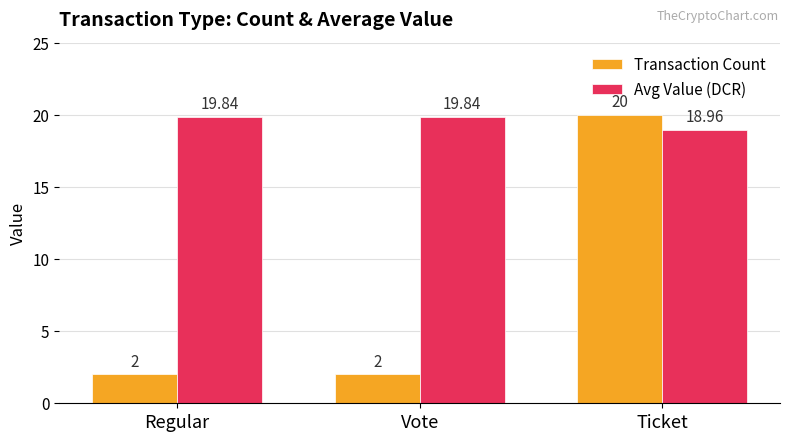

What is the value of the Transaction Count bar at the 1st from the left?

2.0